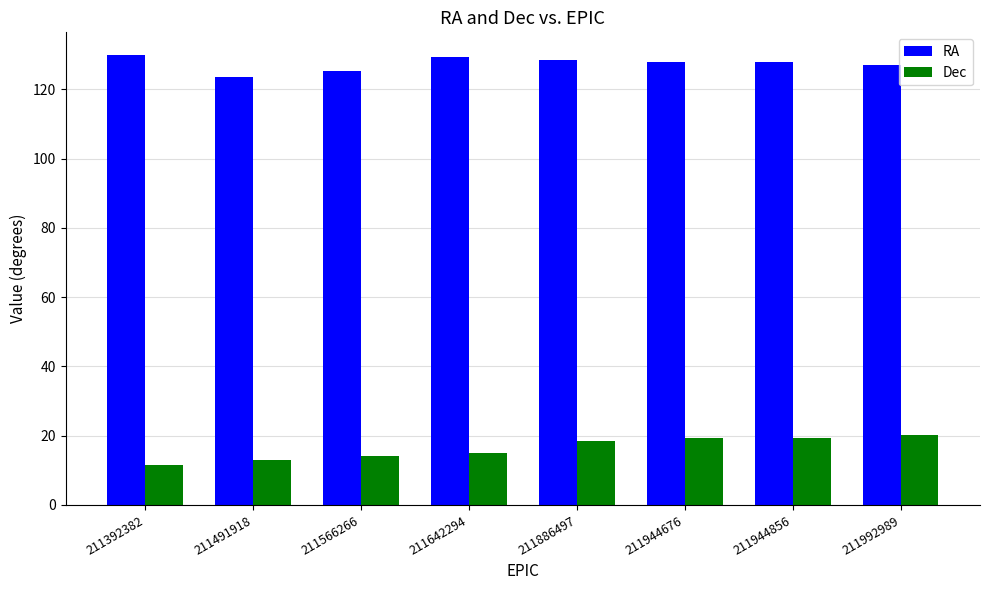

How many values in the Dec series are below 18?

4